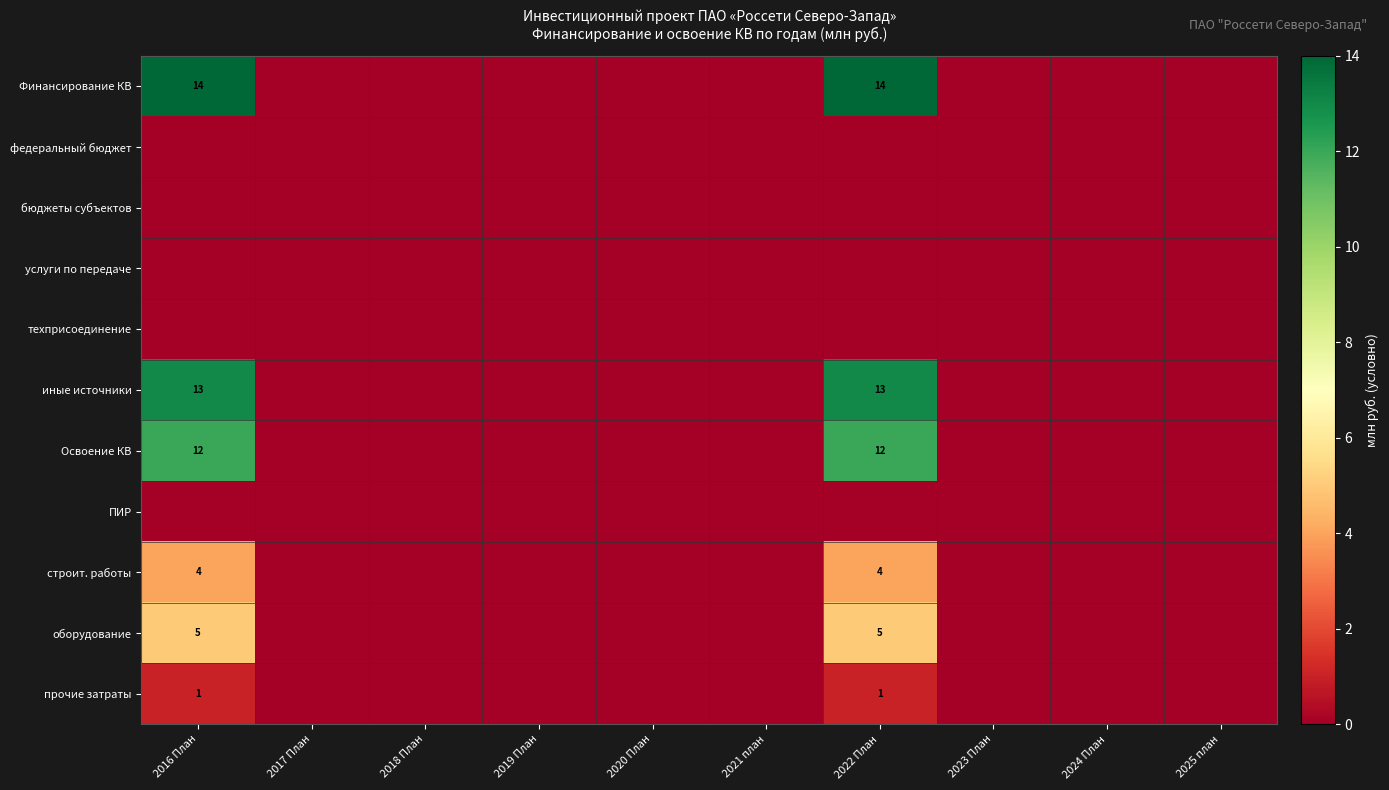

Is it true that Финансирование КВ equals 14 at 2022 План?

True